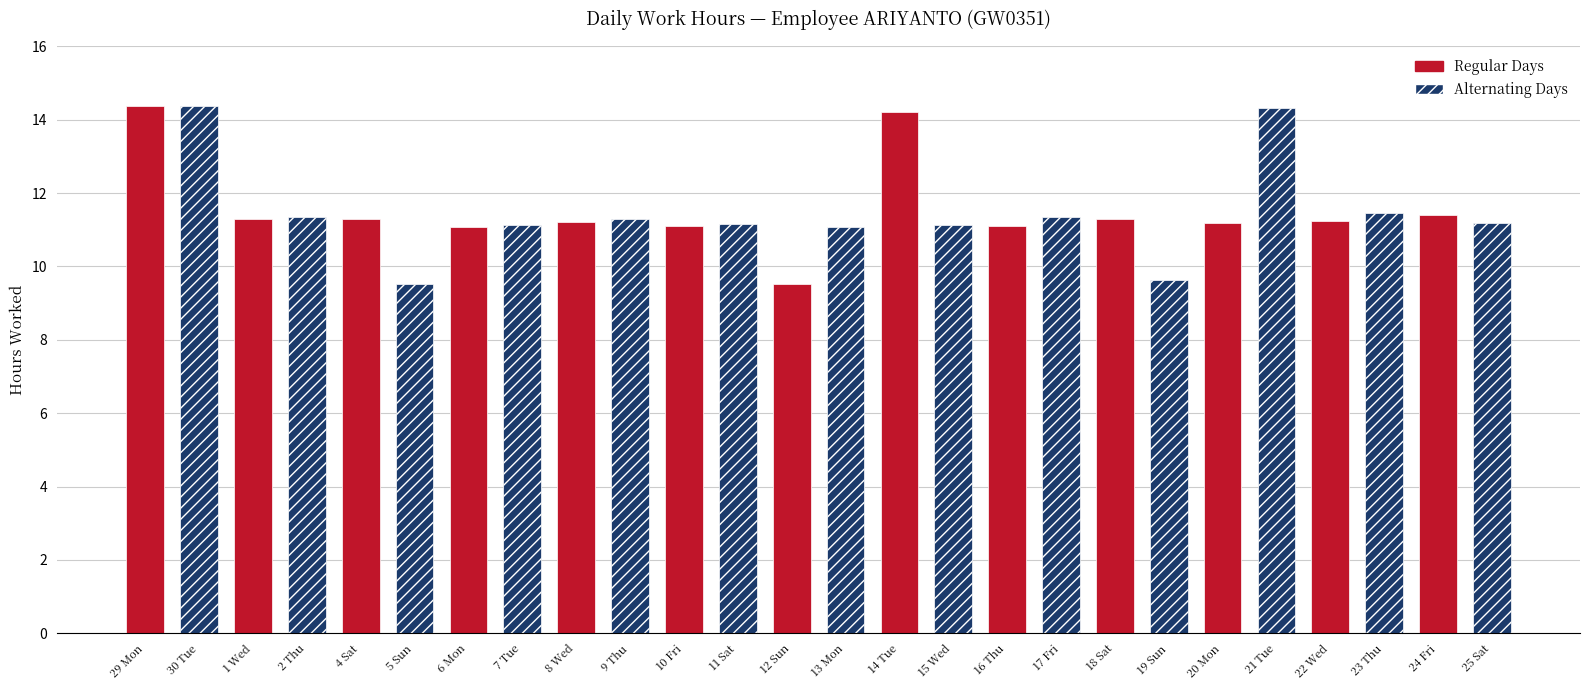

Reading left to right, what are all the values shown in this chart?

29 Mon=14.4	30 Tue=14.4	1 Wed=11.3	2 Thu=11.3	4 Sat=11.3	5 Sun=9.5	6 Mon=11.1	7 Tue=11.1	8 Wed=11.2	9 Thu=11.3	10 Fri=11.1	11 Sat=11.2	12 Sun=9.5	13 Mon=11.1	14 Tue=14.2	15 Wed=11.1	16 Thu=11.1	17 Fri=11.3	18 Sat=11.3	19 Sun=9.6	20 Mon=11.2	21 Tue=14.3	22 Wed=11.2	23 Thu=11.5	24 Fri=11.4	25 Sat=11.2